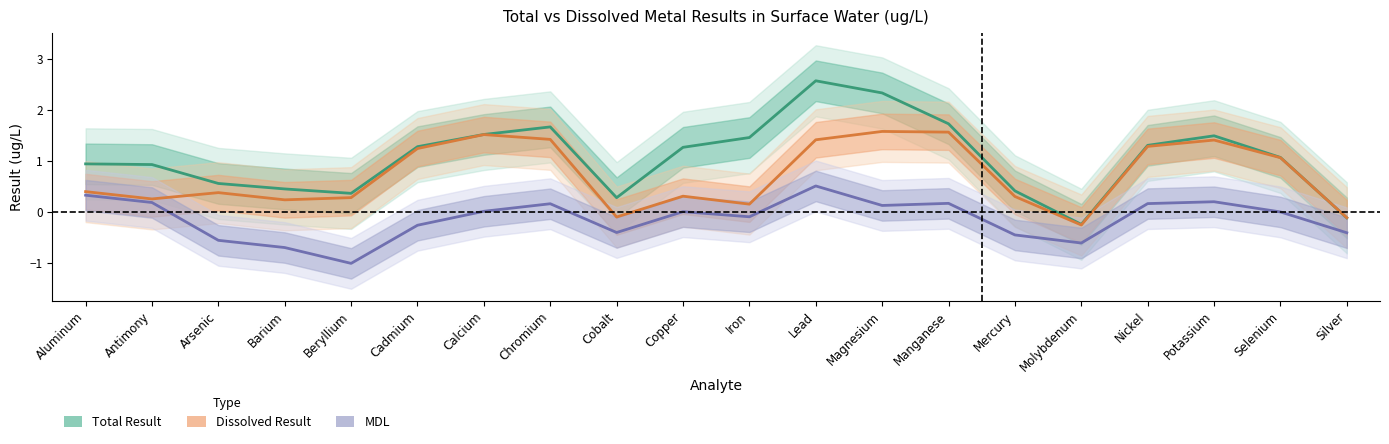

True or false: MDL has a value of -0.9 at Molybdenum.

False